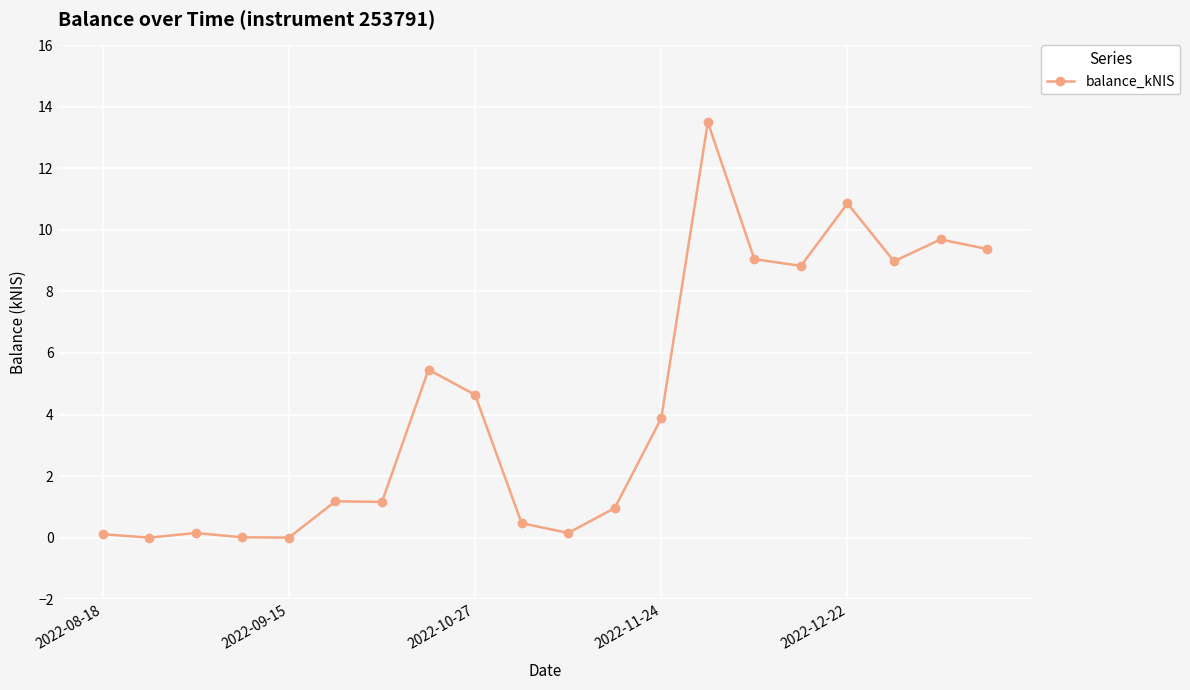

How many values are below 3?

10